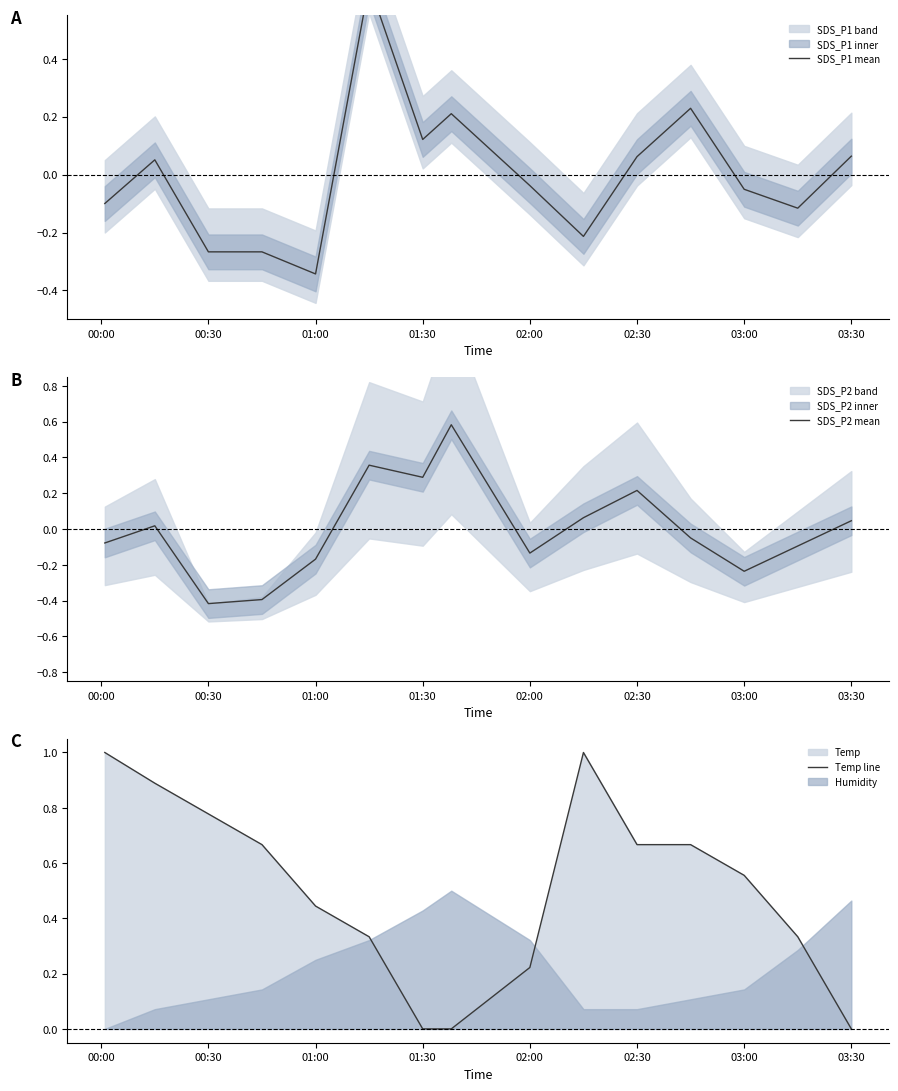

The SDS_P2 mean series shows 0.1 at 03:30. True or false?

False